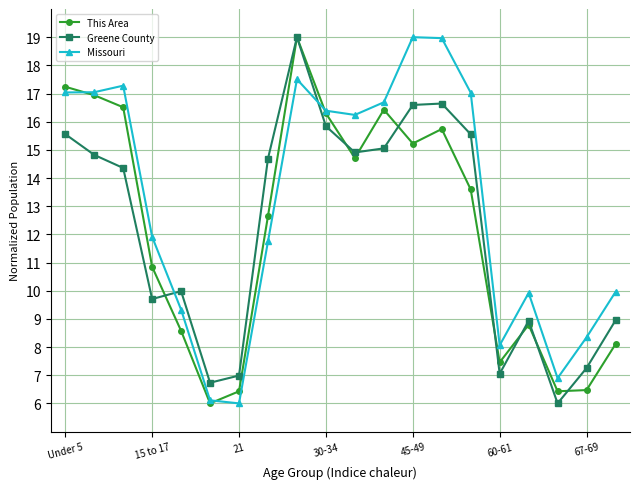

What is the value of the Greene County point at the 10th from the left?

15.8